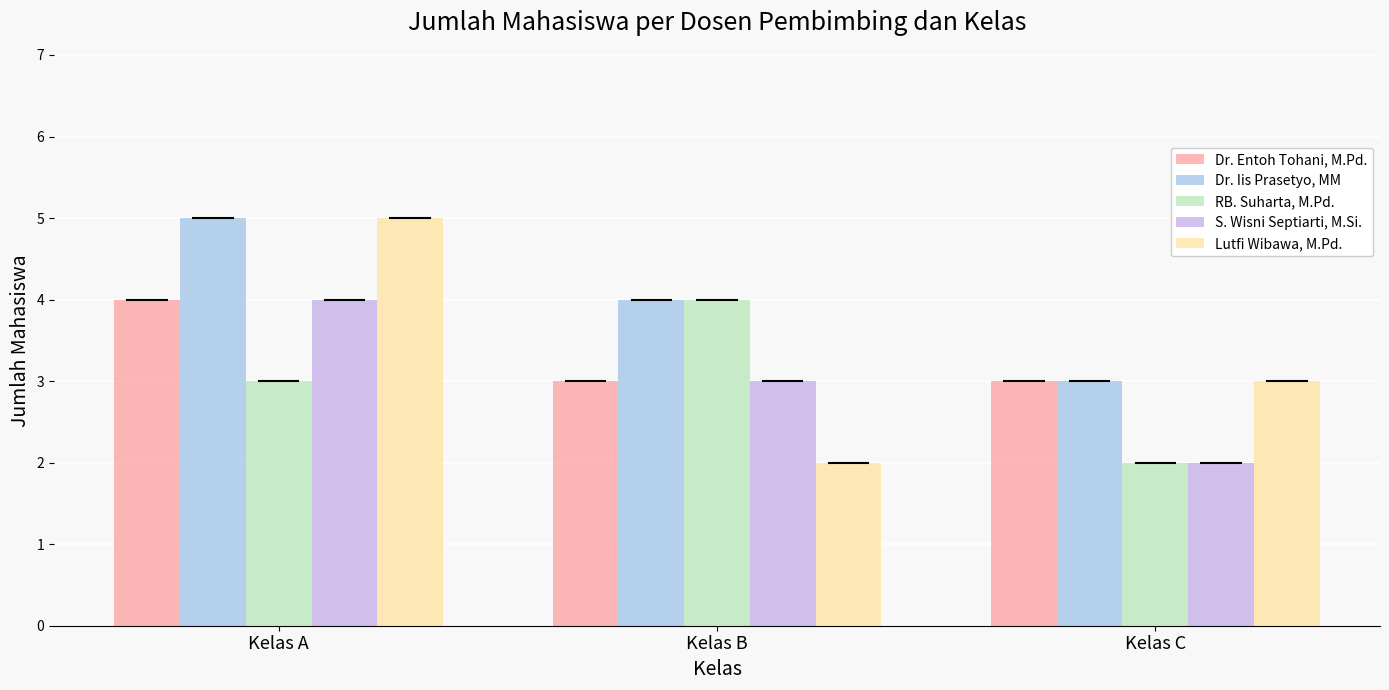

Reading right to left, list all the values displayed in this chart.

Dr. Entoh Tohani, M.Pd.: Kelas C=3	Kelas B=3	Kelas A=4
Dr. Iis Prasetyo, MM: Kelas C=3	Kelas B=4	Kelas A=5
RB. Suharta, M.Pd.: Kelas C=2	Kelas B=4	Kelas A=3
S. Wisni Septiarti, M.Si.: Kelas C=2	Kelas B=3	Kelas A=4
Lutfi Wibawa, M.Pd.: Kelas C=3	Kelas B=2	Kelas A=5